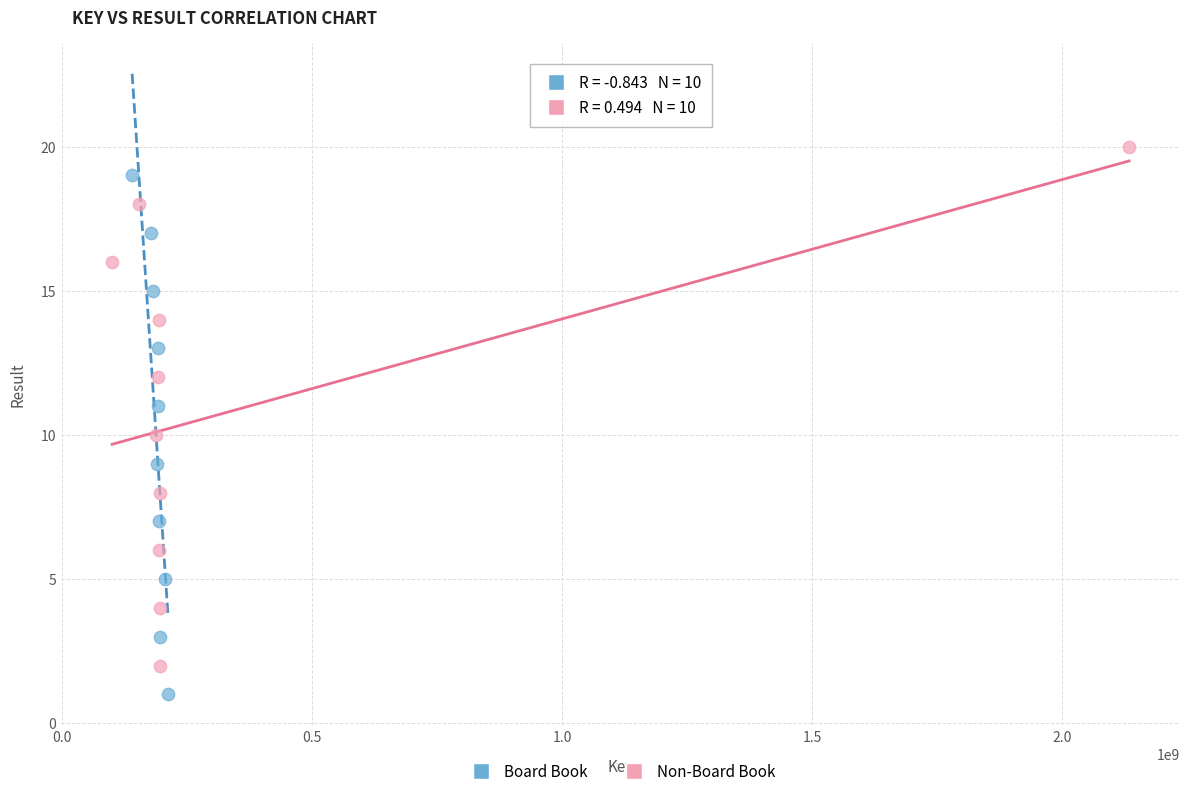

Which series reaches the maximum Y coordinate?

Non-Board Book